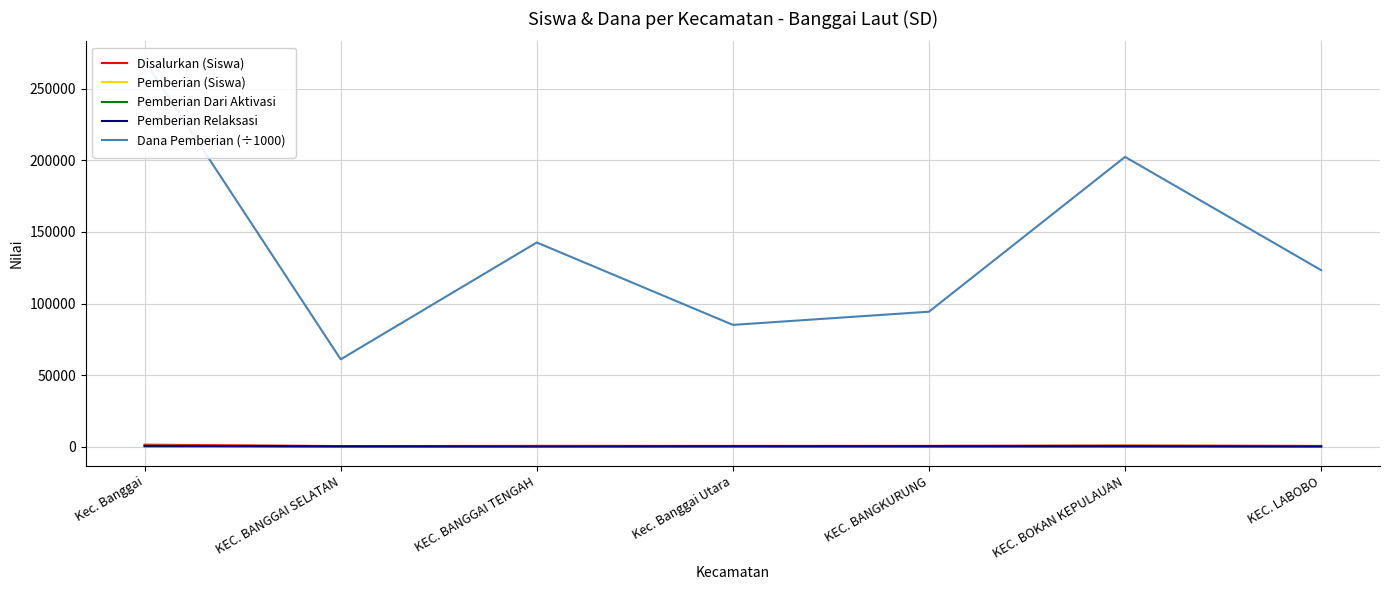

List the labels in order of Pemberian Dari Aktivasi value, smallest first.

KEC. BOKAN KEPULAUAN, KEC. BANGGAI SELATAN, KEC. BANGKURUNG, KEC. LABOBO, Kec. Banggai Utara, KEC. BANGGAI TENGAH, Kec. Banggai